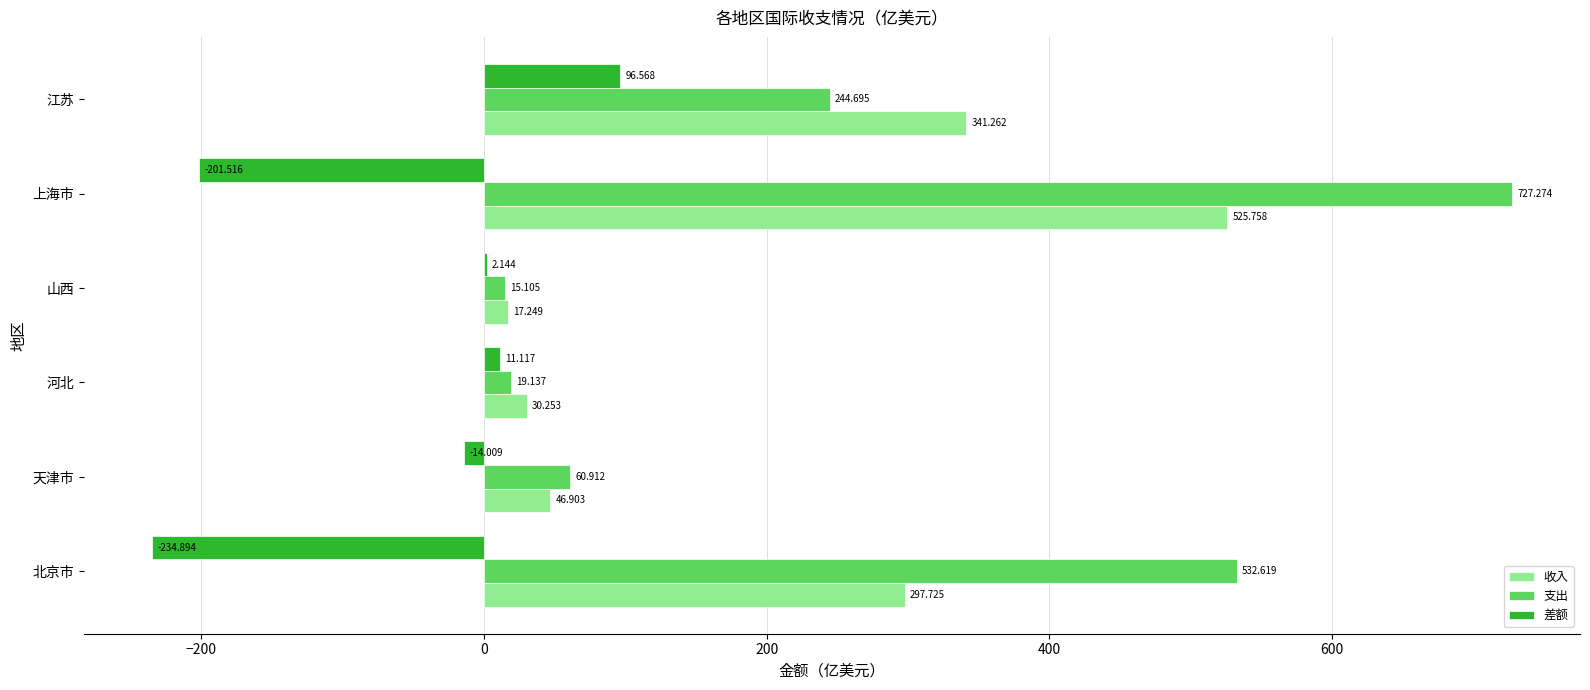

At which label is 支出 closest to 371?

江苏